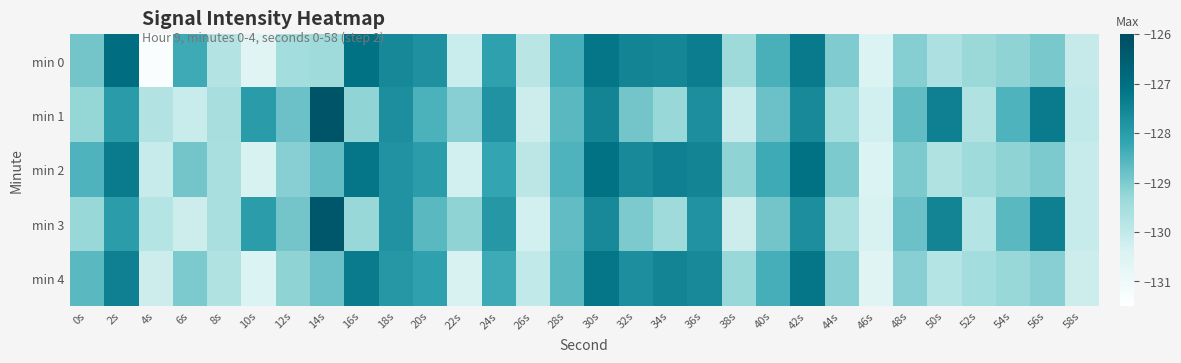

Which series has the largest range (max minus min)?

min 0